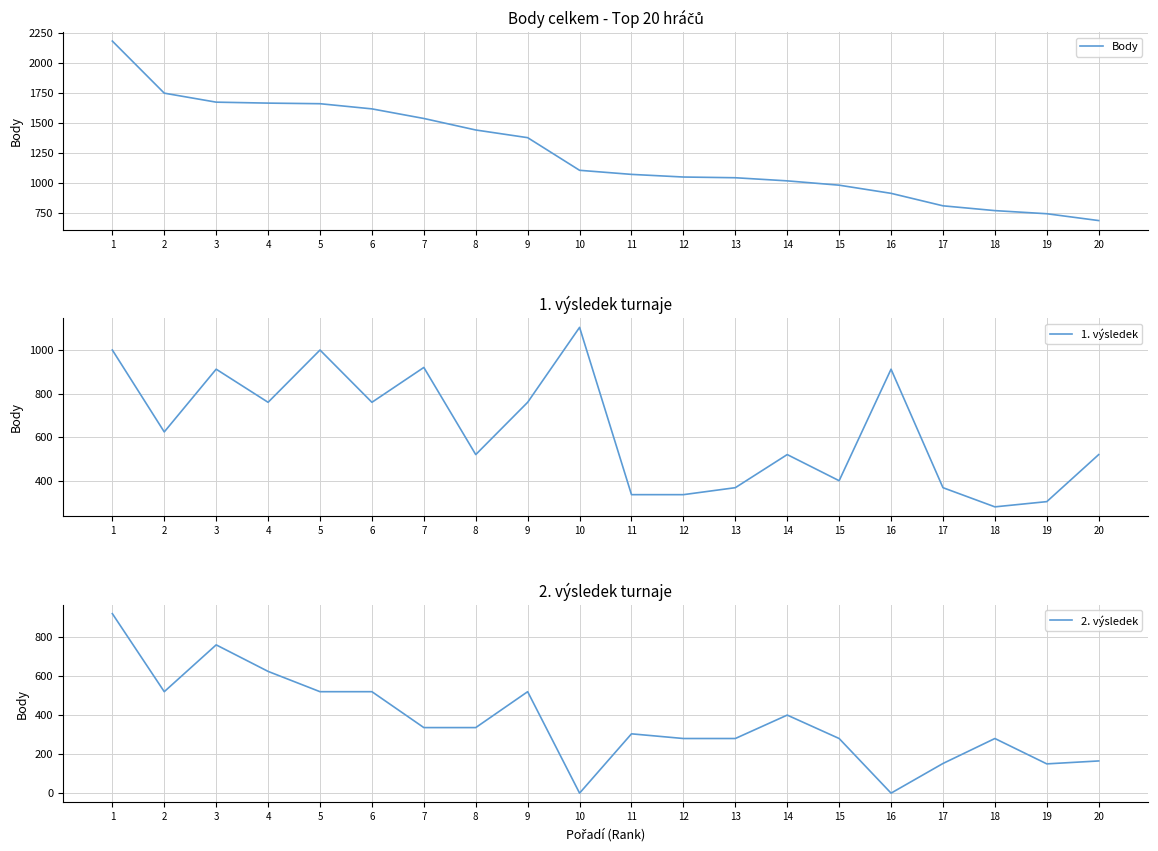

Reading right to left, what are all the values shown in this chart?

Body: 685	742	768	808	912	980	1016	1042	1048	1070	1104	1376	1440	1536	1616	1659	1664	1672	1747	2181
1. výsledek: 520	304	280	368	912	400	520	368	336	336	1104	760	520	920	760	1000	760	912	624	1000
2. výsledek: 165	150	280	152	0	280	400	280	280	304	0	520	336	336	520	520	624	760	520	920